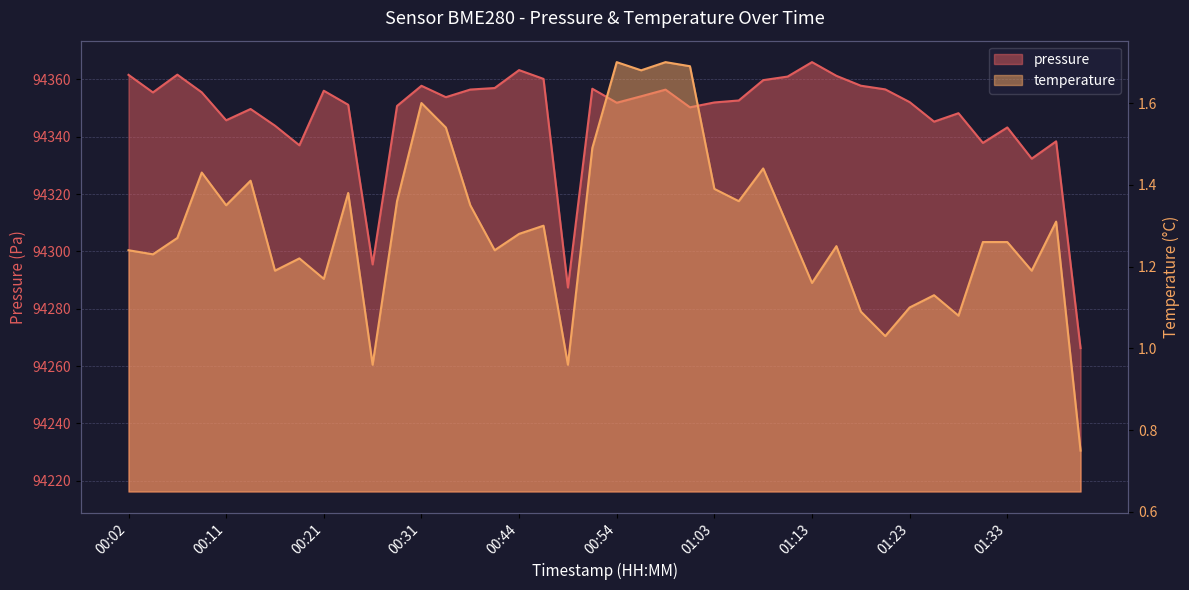

What are all the series names shown in the legend?

pressure, temperature